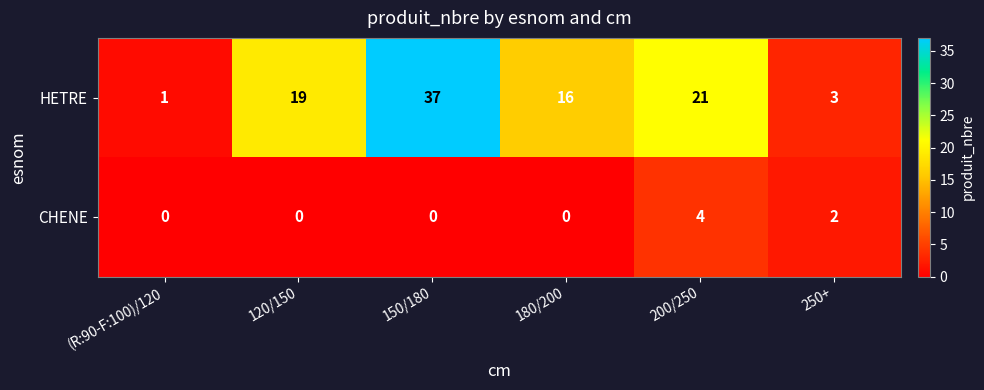

List the series in order of their overall mean, highest first.

HETRE, CHENE